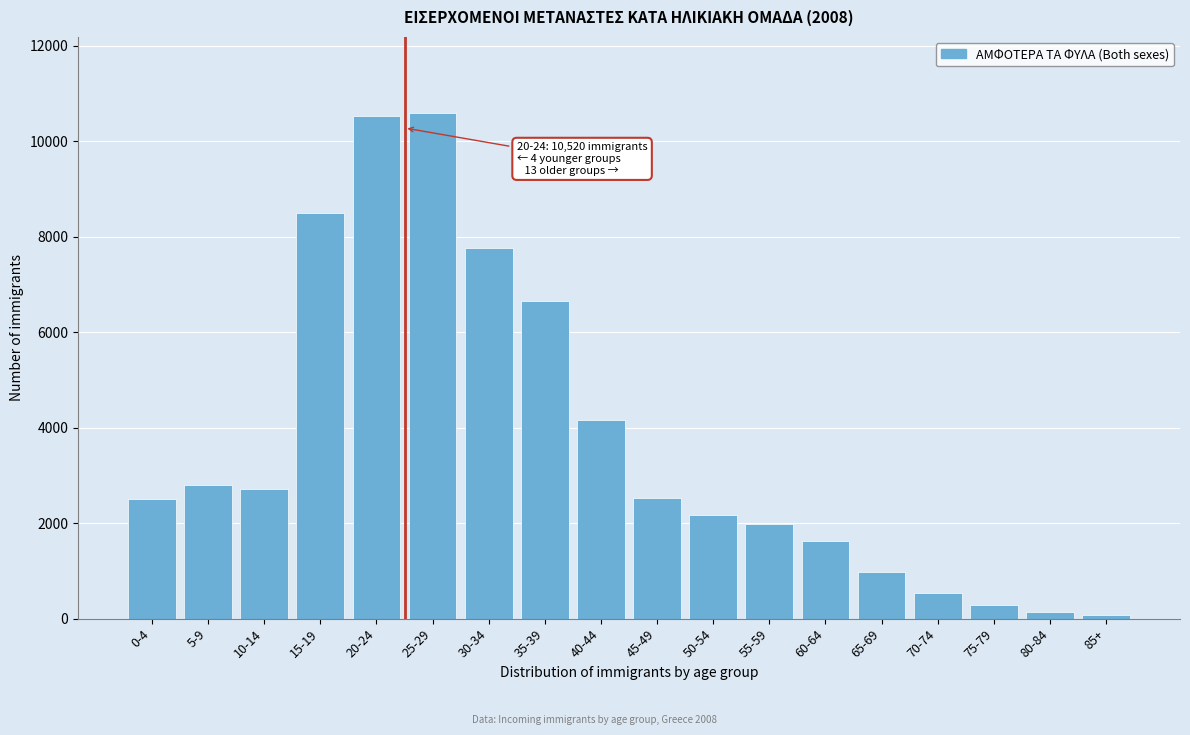

What is the sum of all values?

66529